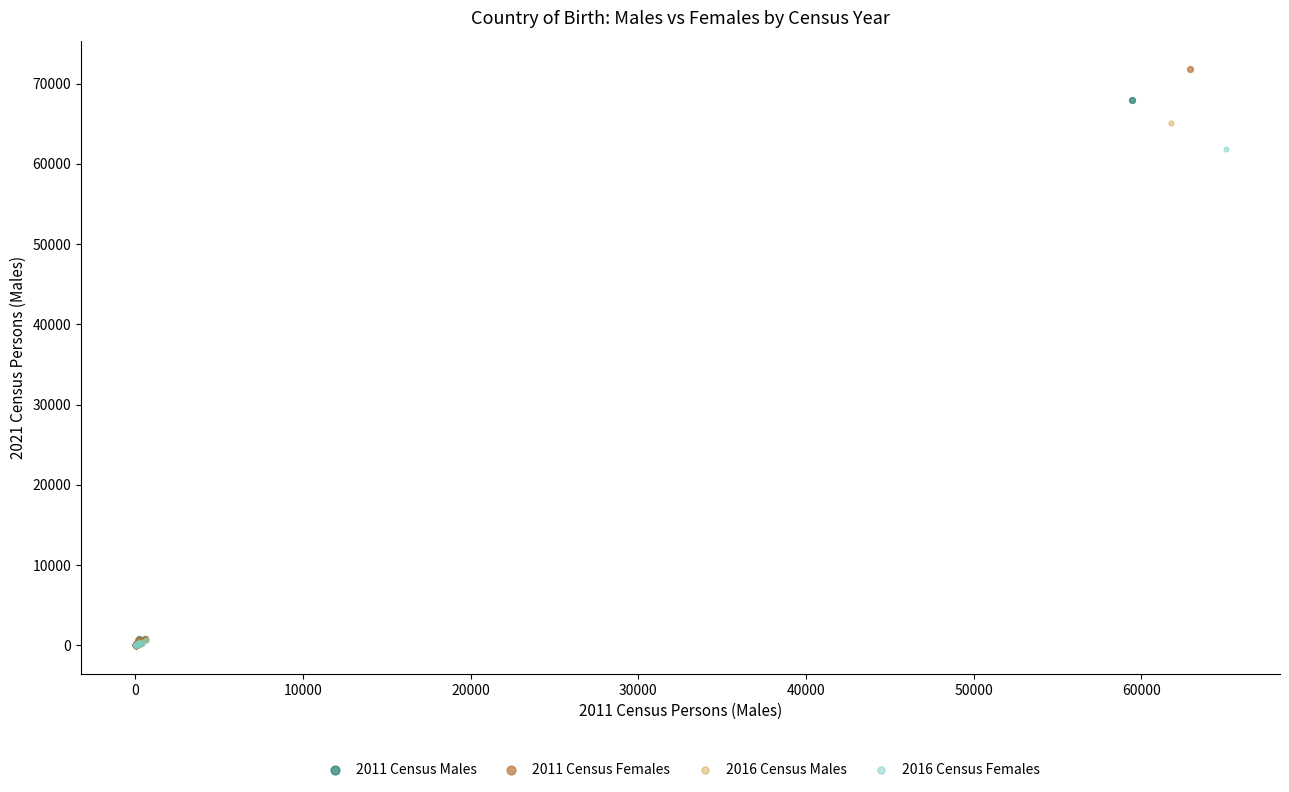

What are all the series names shown in the legend?

2011 Census Males, 2011 Census Females, 2016 Census Males, 2016 Census Females